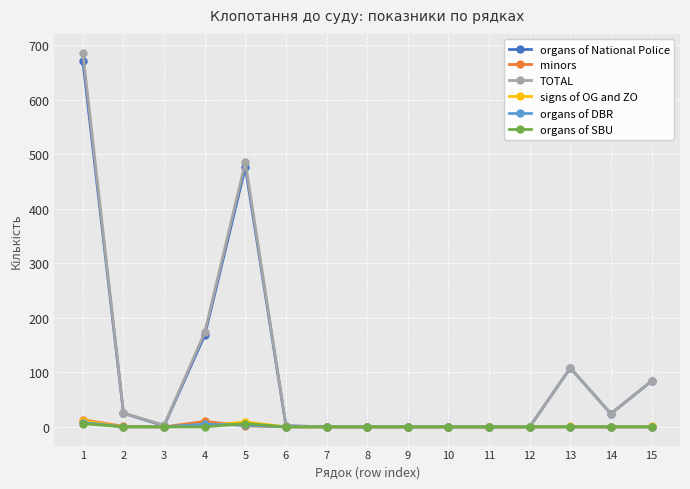

How many data points does each series have?

15